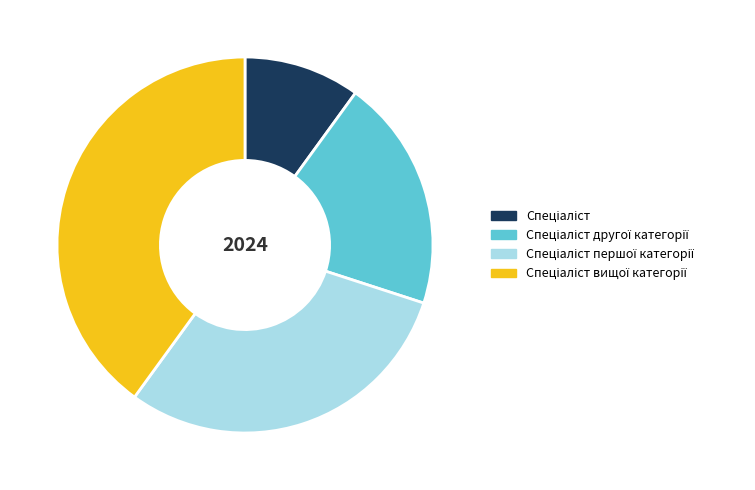

Is there a majority slice in this chart?

No